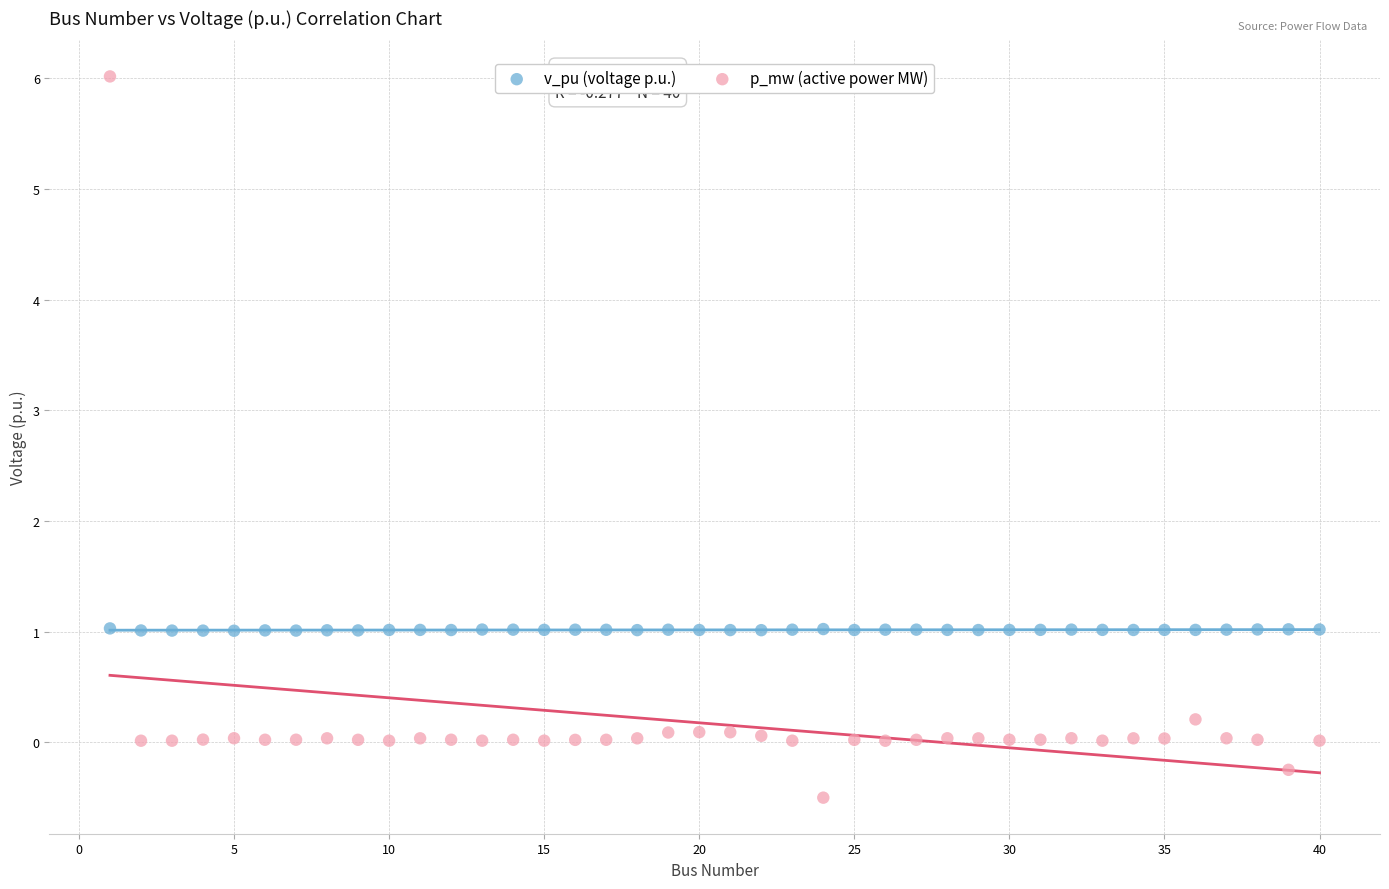

Across all data points, what is the range of Y values (max minus min)?

6.5